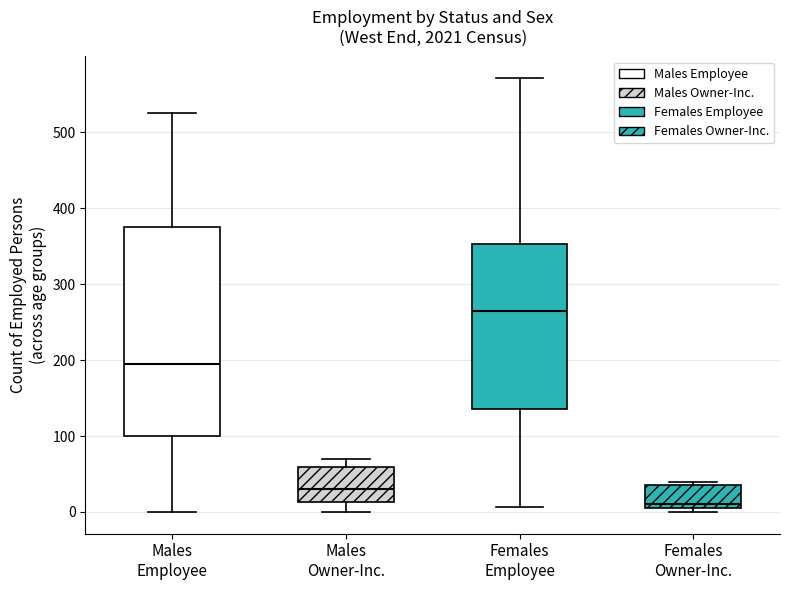

Comparing the boxes themselves (not the whiskers), which one is the tallest?

Males Employee